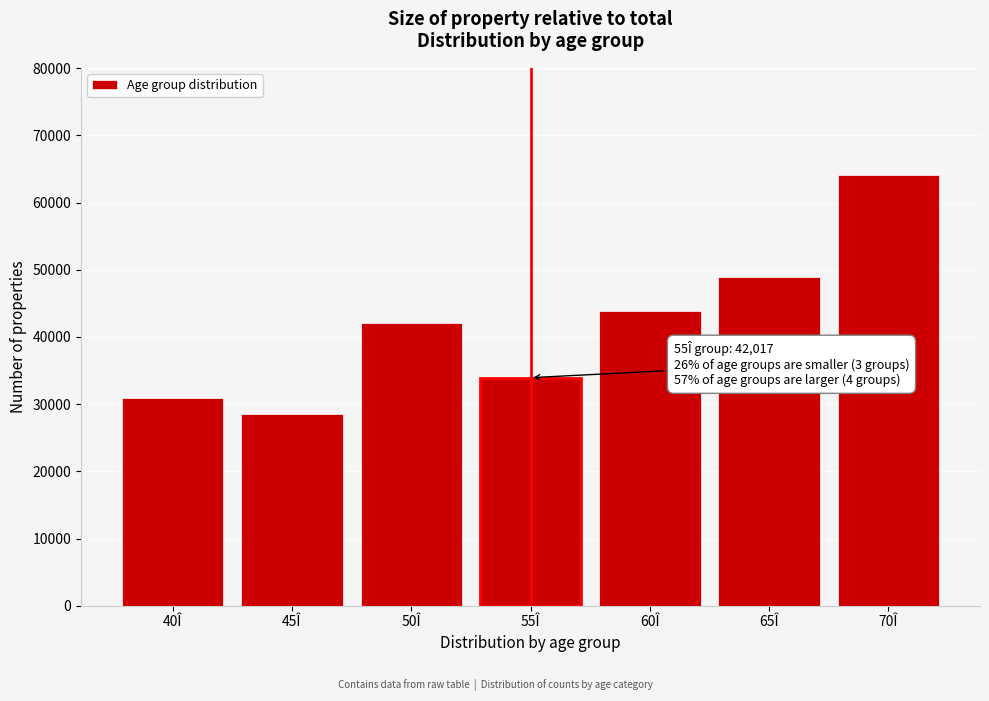

Reading left to right, extract all data points from this chart.

40Î=30981	45Î=28545	50Î=42017	55Î=33940	60Î=43852	65Î=48937	70Î=64050